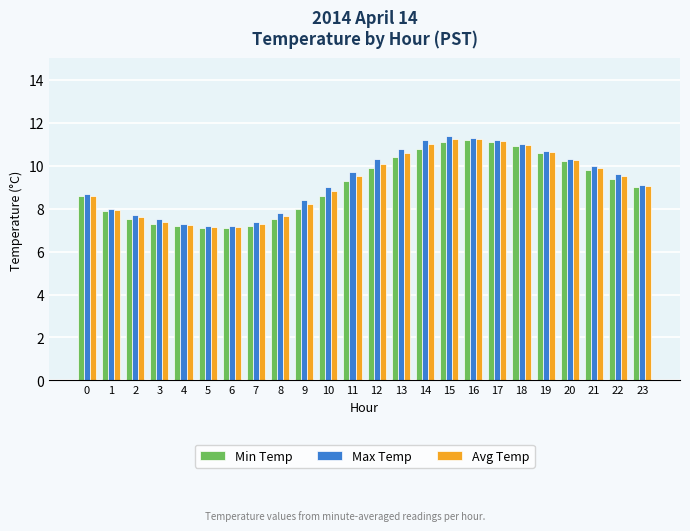

Where is Min Temp nearest to the value 9?

23